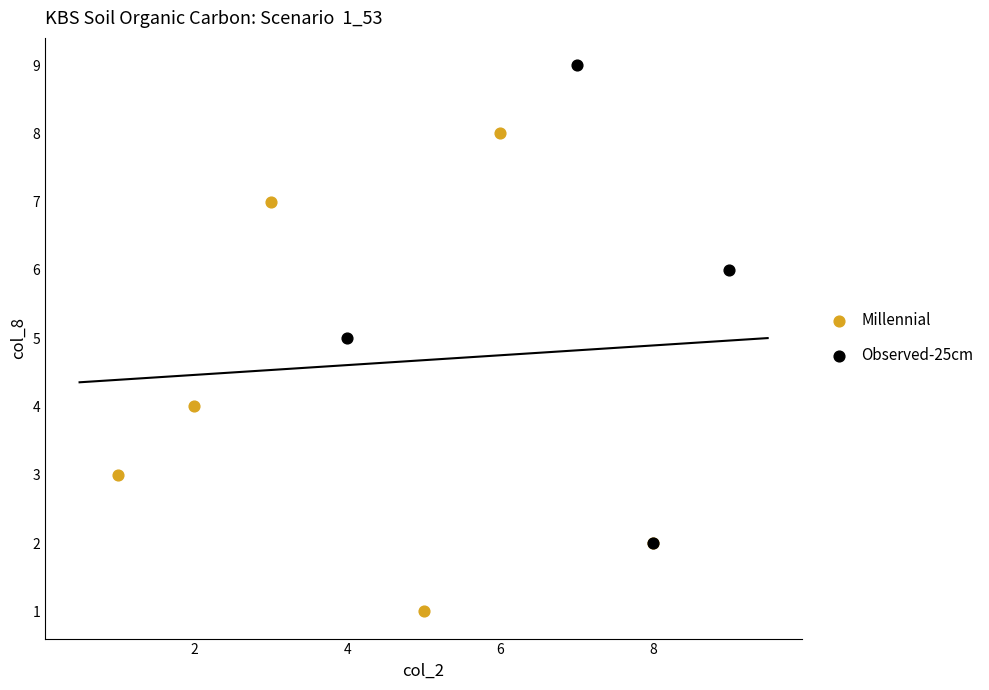

What are all the series names shown in the legend?

Millennial, Observed-25cm